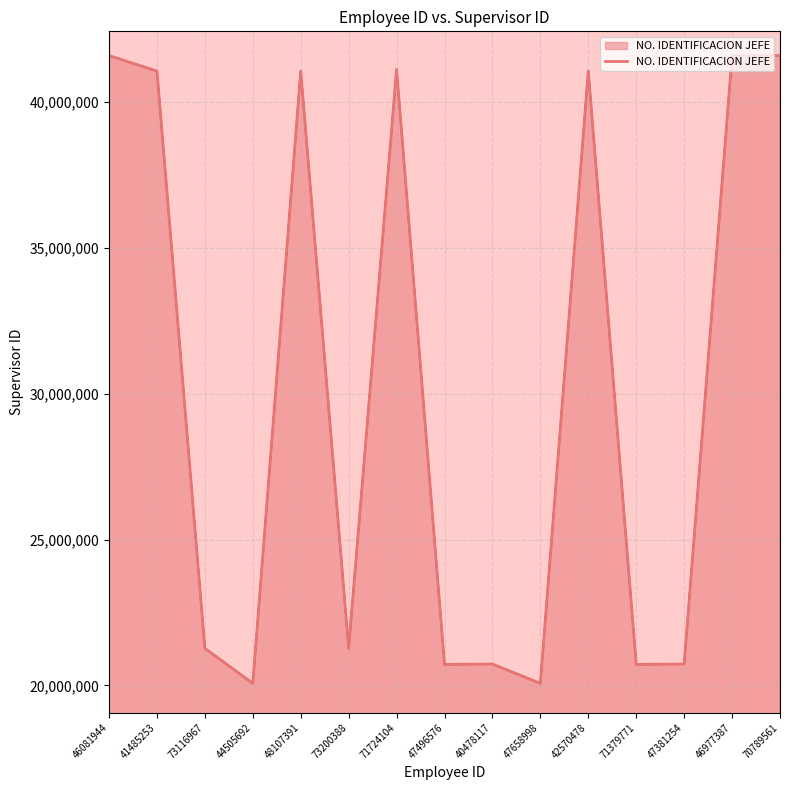

True or false: the data shows 14555974 at 73116967.

False